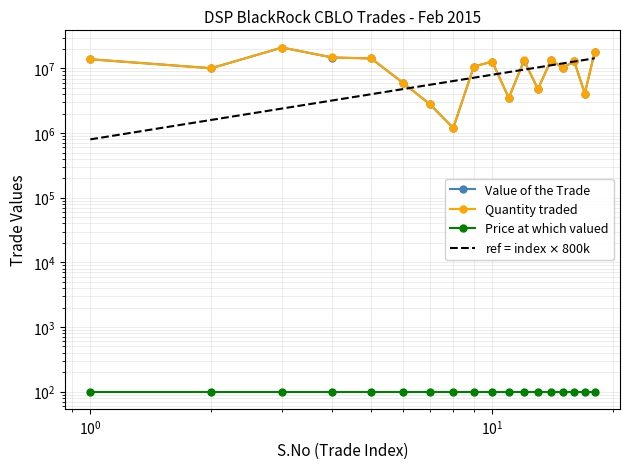

True or false: Price at which valued and Value of the Trade intersect in this chart.

False